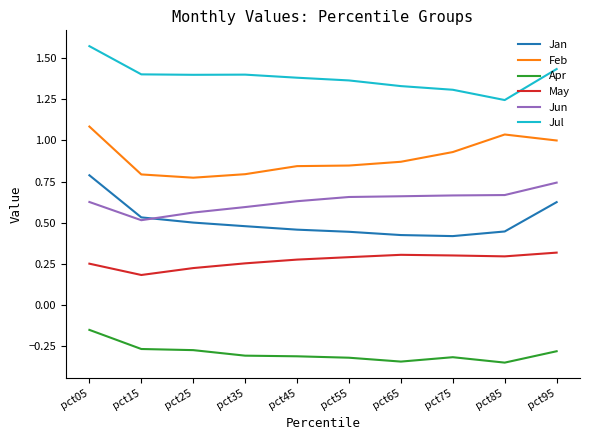

What is the total value across all series at pct35?

3.2